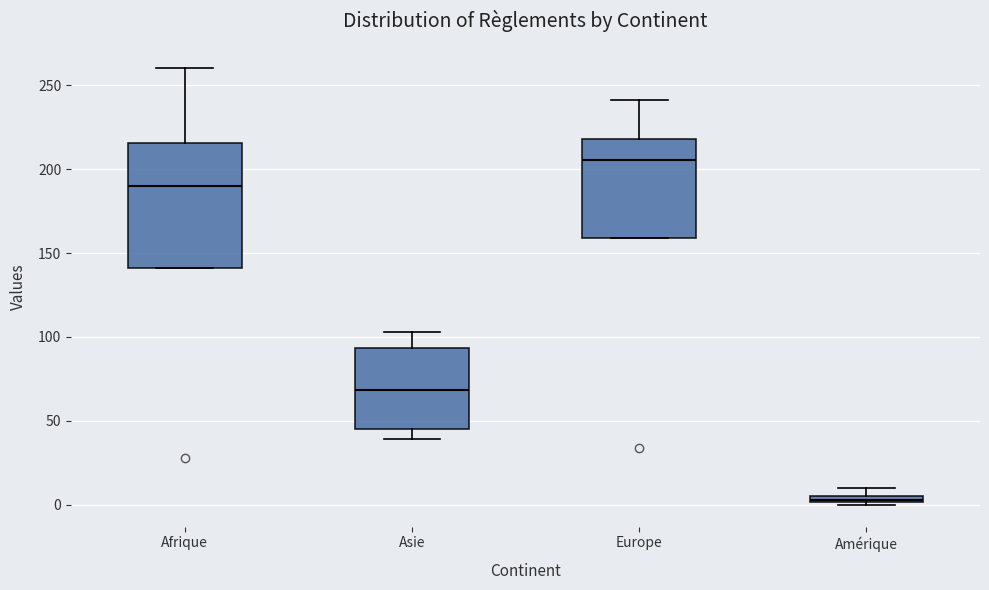

Which box has the lowest median line?

Amérique